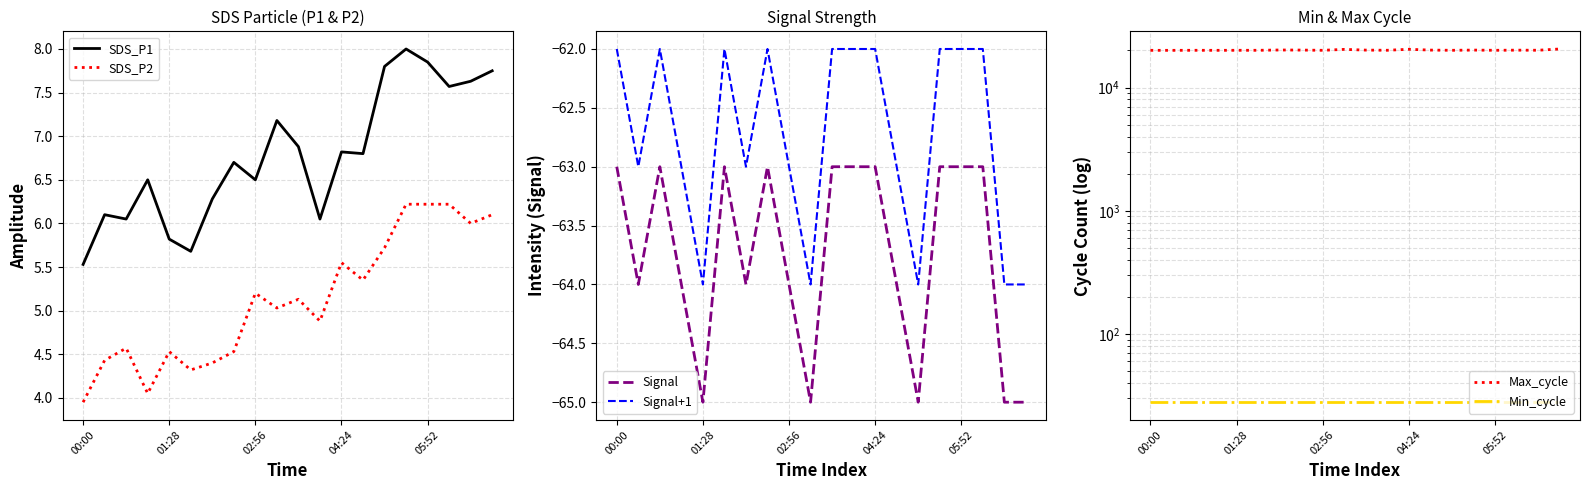

What is the lowest value of the Min_cycle series?

28.0